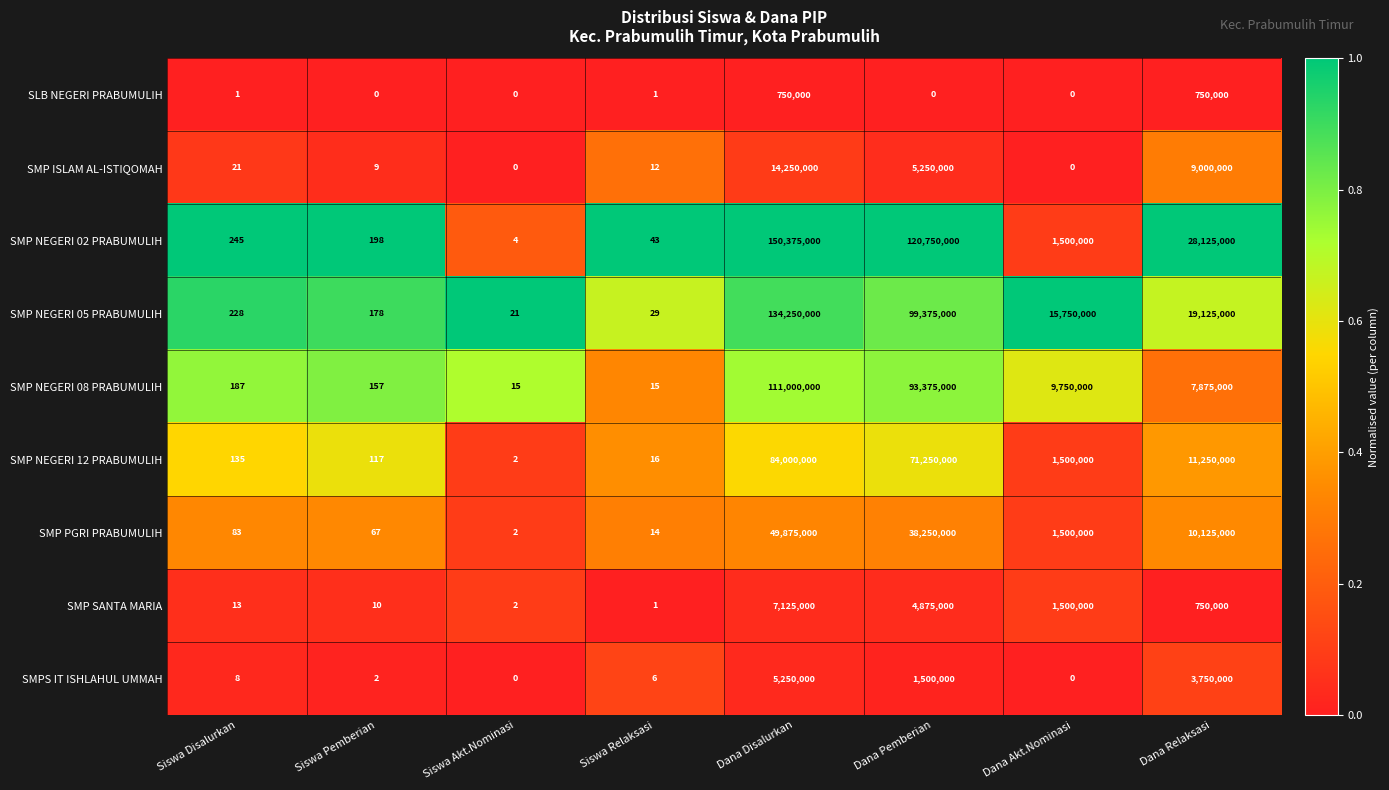

Rank the series by their maximum value, from lowest to highest.

SLB NEGERI PRABUMULIH, SMPS IT ISHLAHUL UMMAH, SMP SANTA MARIA, SMP ISLAM AL-ISTIQOMAH, SMP PGRI PRABUMULIH, SMP NEGERI 12 PRABUMULIH, SMP NEGERI 08 PRABUMULIH, SMP NEGERI 05 PRABUMULIH, SMP NEGERI 02 PRABUMULIH